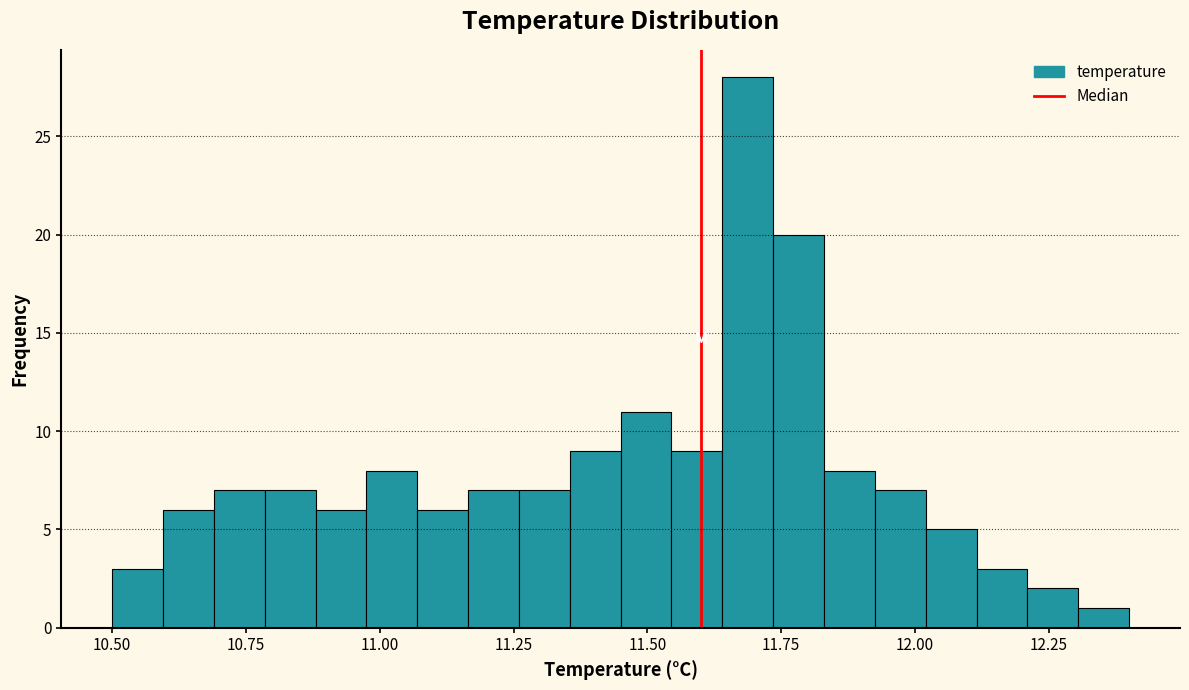

Around what value on the x-axis is the tallest bar? Give the approximate position of its centre, as read against the axis.

11.70